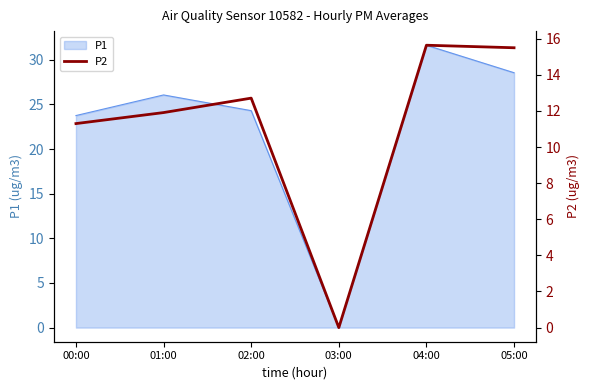

Which label corresponds to the largest value in the chart?

04:00